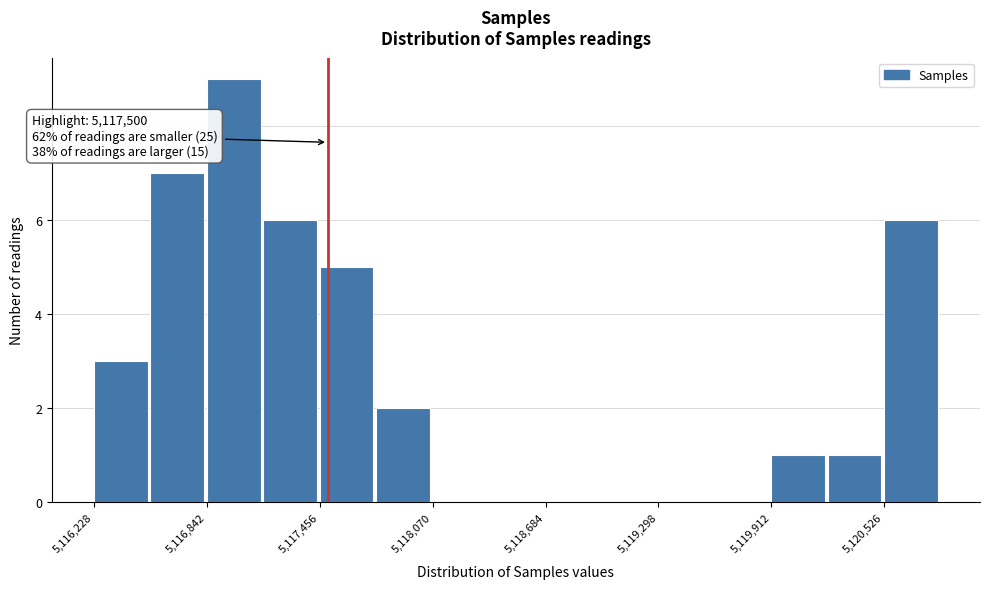

Around what value on the x-axis is the tallest bar? Give the approximate position of its centre, as read against the axis.

5117000